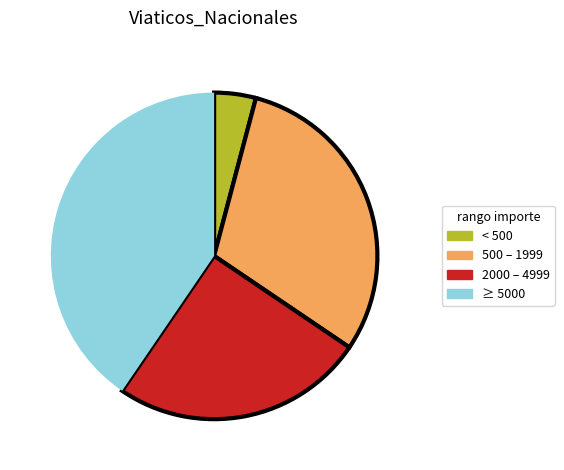

How many segments does this pie chart have?

4